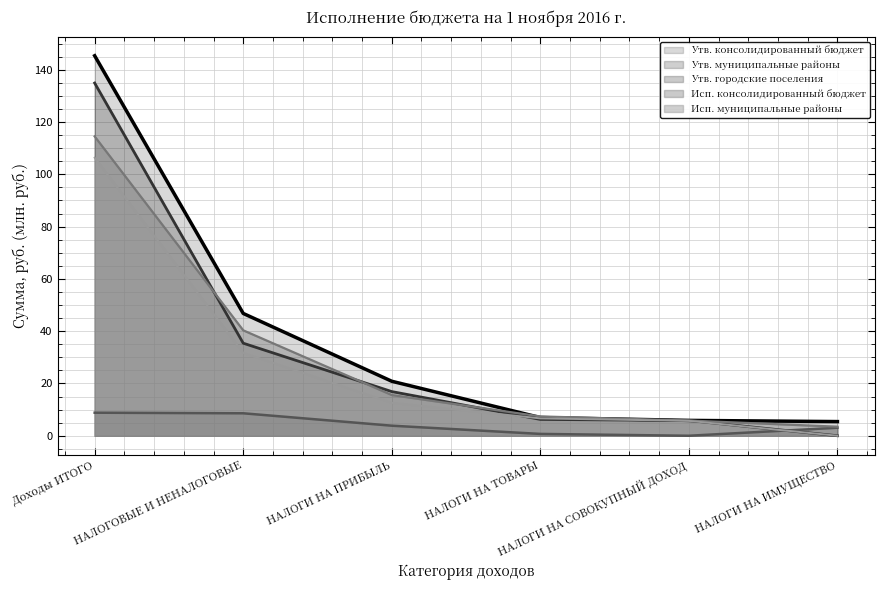

Does the chart have visible grid lines?

Yes